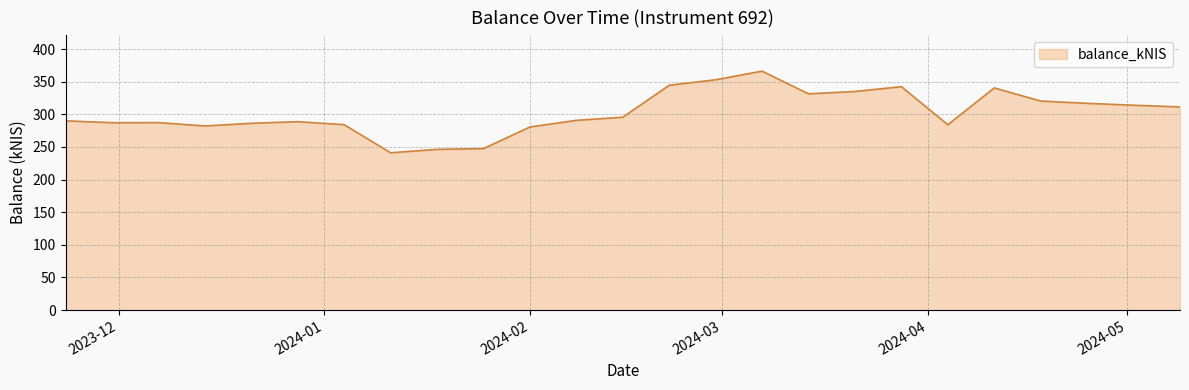

What is the minimum value shown in the chart?

241.0